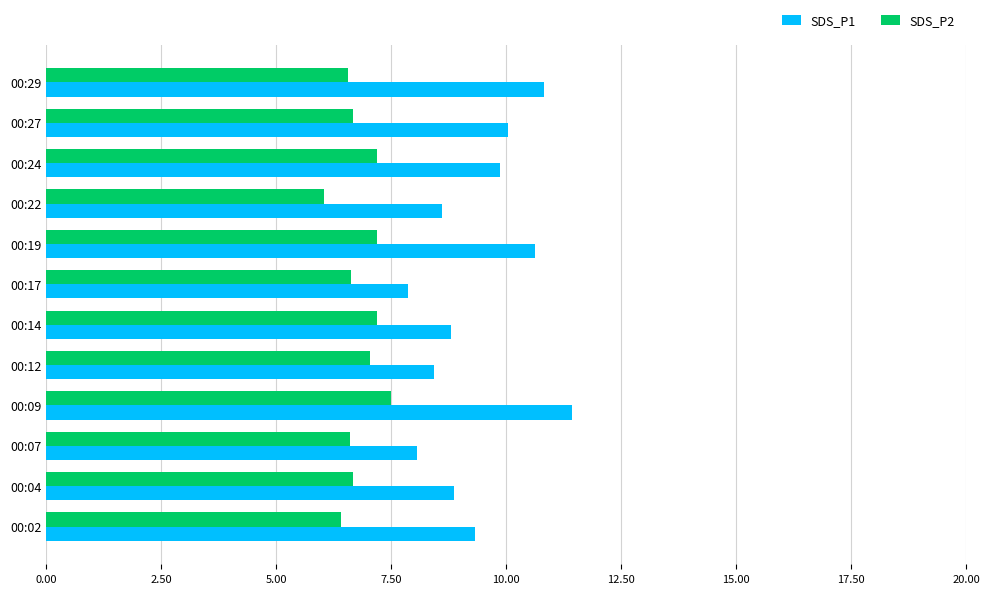

Is the value of SDS_P2 at 00:24 greater than the value of SDS_P1 at 00:24?

No